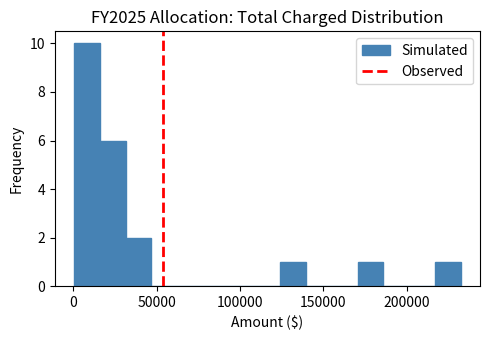

Around what value on the x-axis is the tallest bar? Give the approximate position of its centre, as read against the axis.

10000